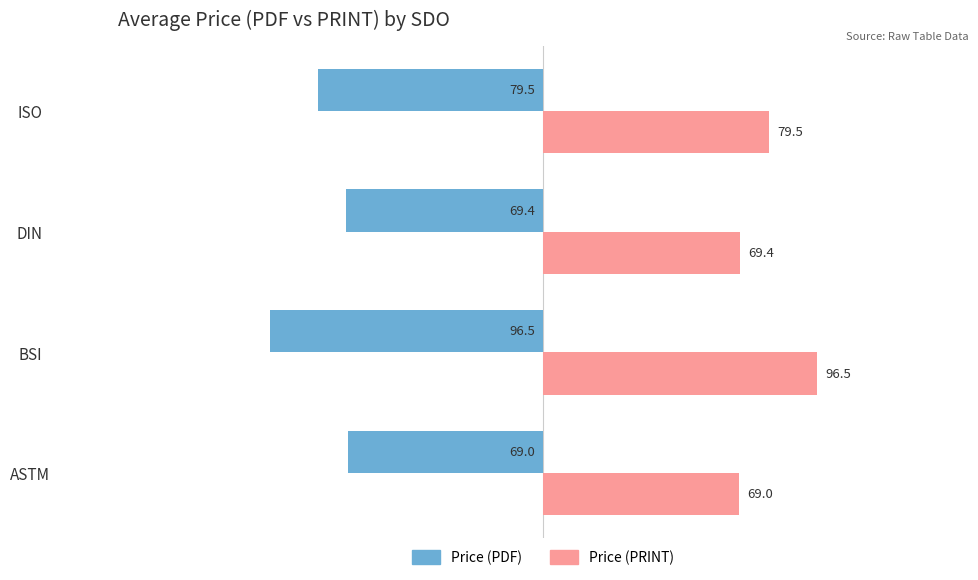

Read the Price (PRINT) value at ISO.

79.5